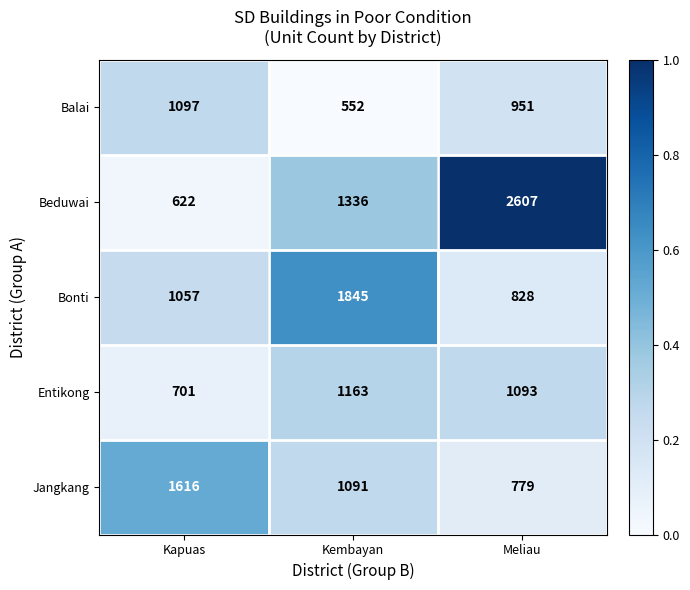

List the labels in order of Entikong value, smallest first.

Kapuas, Meliau, Kembayan